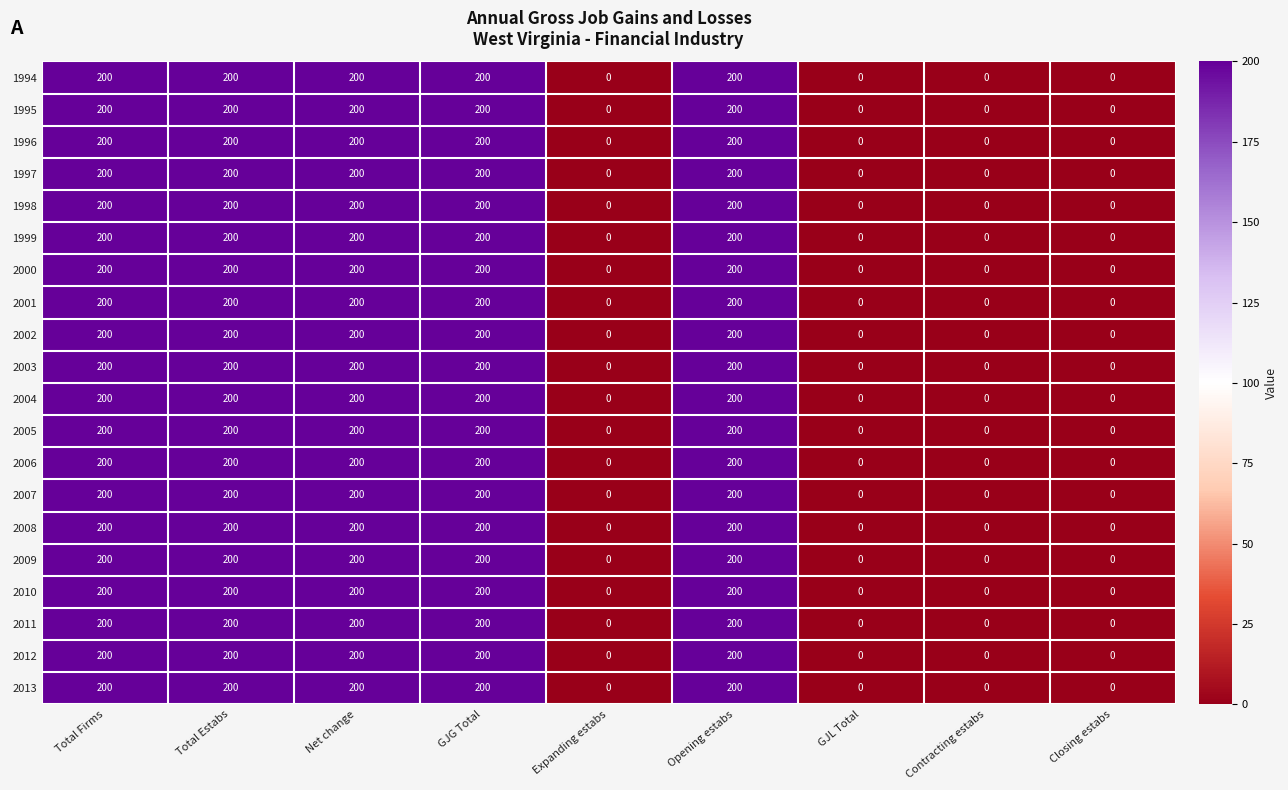

What is the maximum value shown in the chart?

200